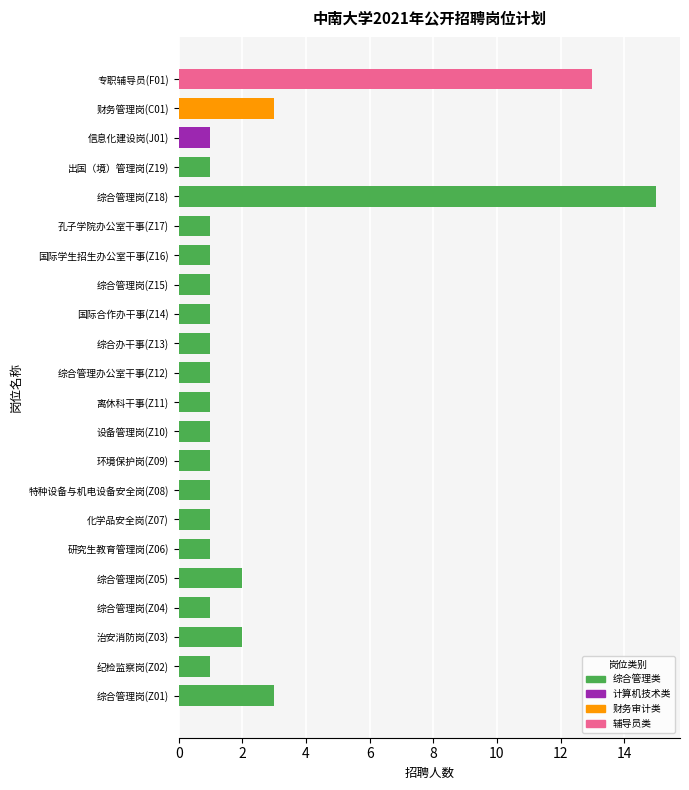

Which label corresponds to the largest value in the chart?

综合管理岗(Z18)